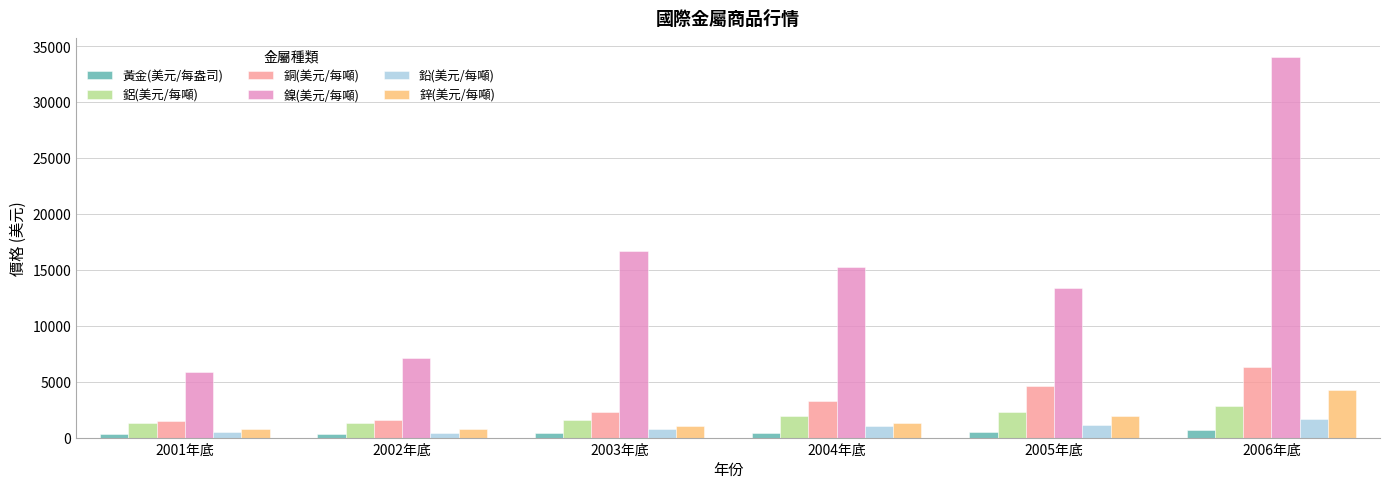

The 鎳(美元/每噸) series shows 8296.5 at 2003年底. True or false?

False